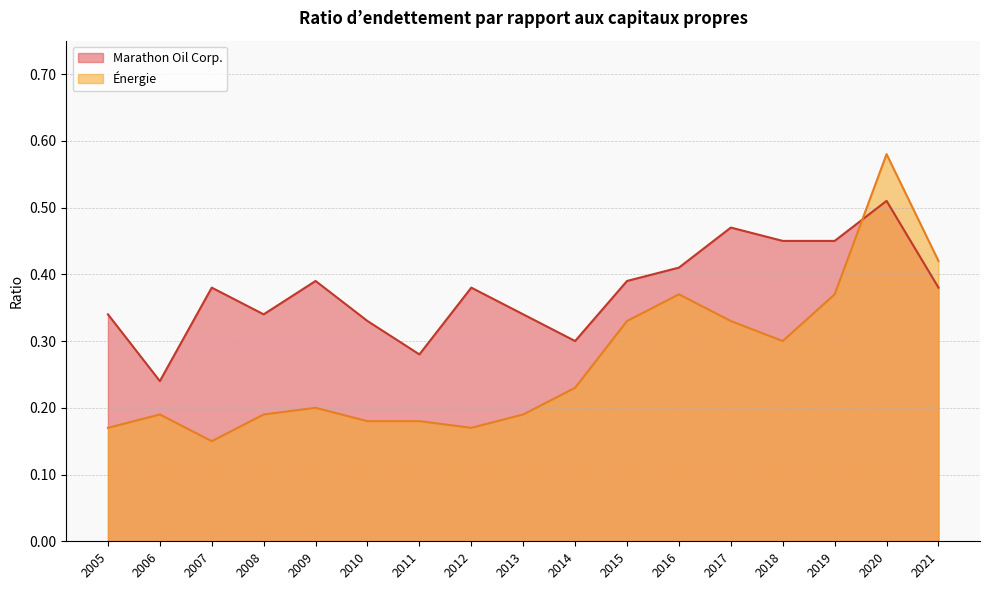

At 2011, list the series in order from smallest to largest.

Énergie, Marathon Oil Corp.